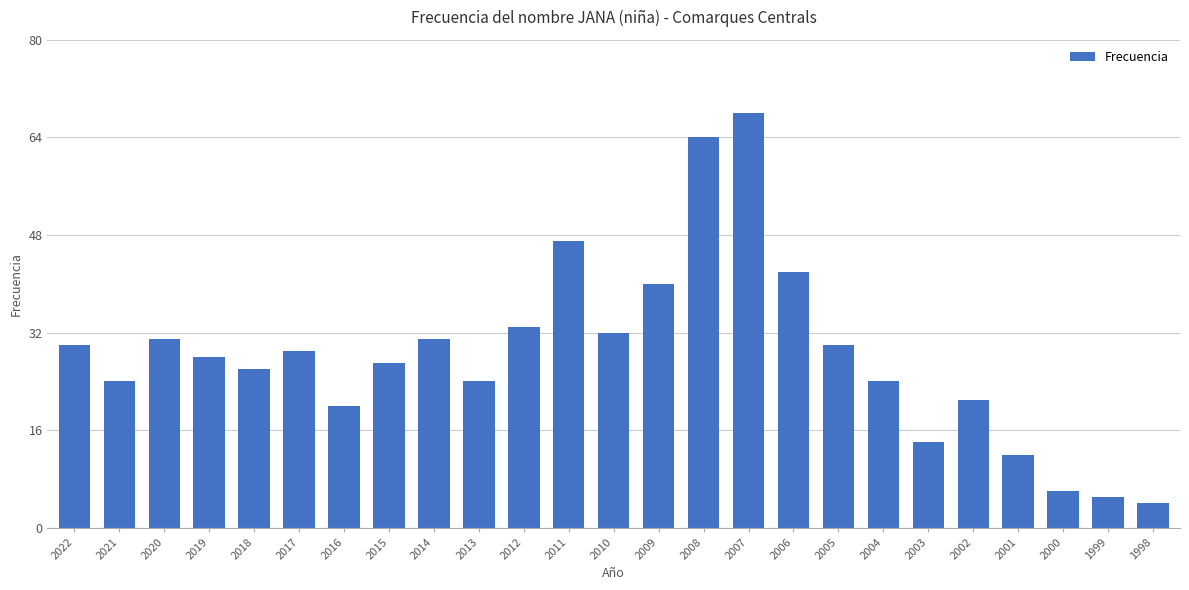

What is the sum of the values at 2002 and 2011?

68